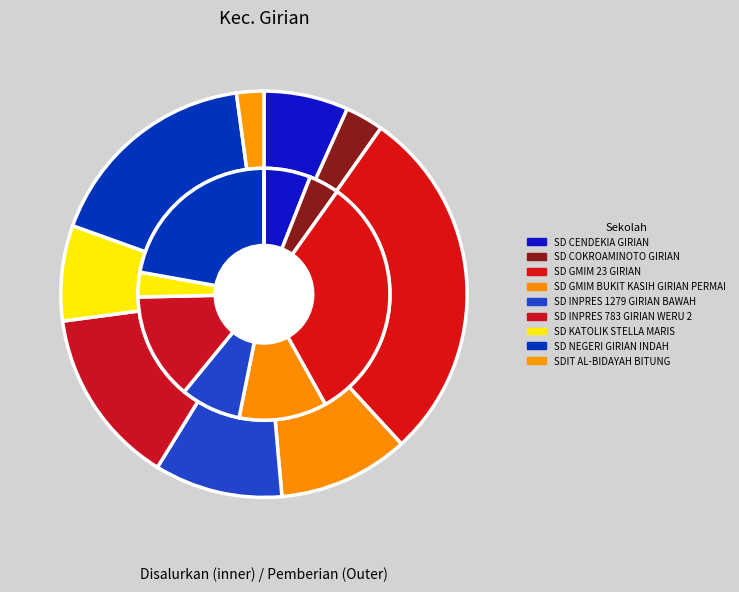

How many segments does this pie chart have?

9